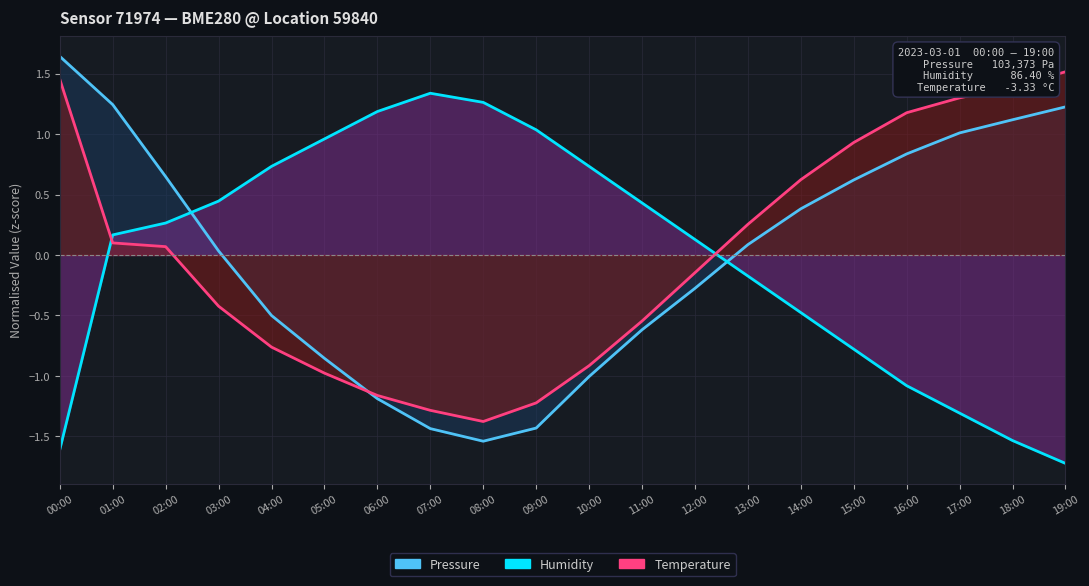

Which label corresponds to the smallest value in the chart?

19:00